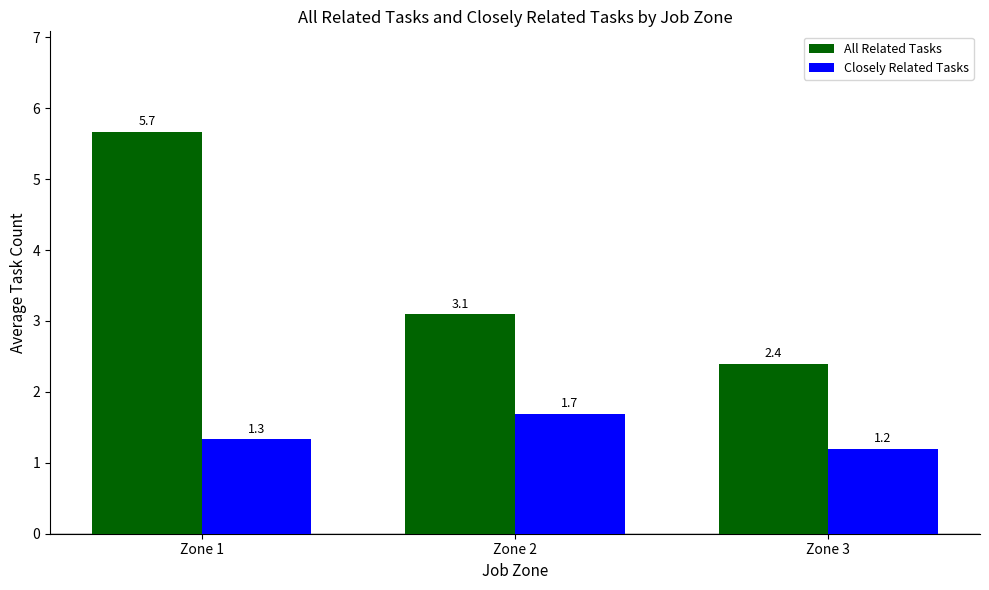

Rank the categories by Closely Related Tasks value from lowest to highest.

Zone 3, Zone 1, Zone 2